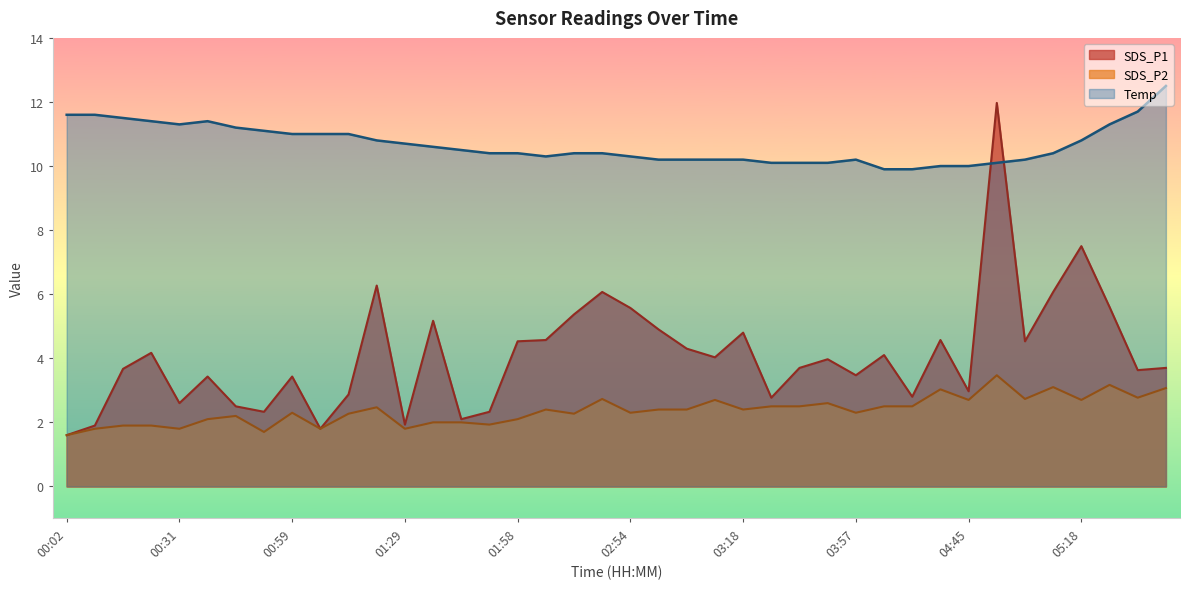

How many values in the Temp series exceed 10?

36